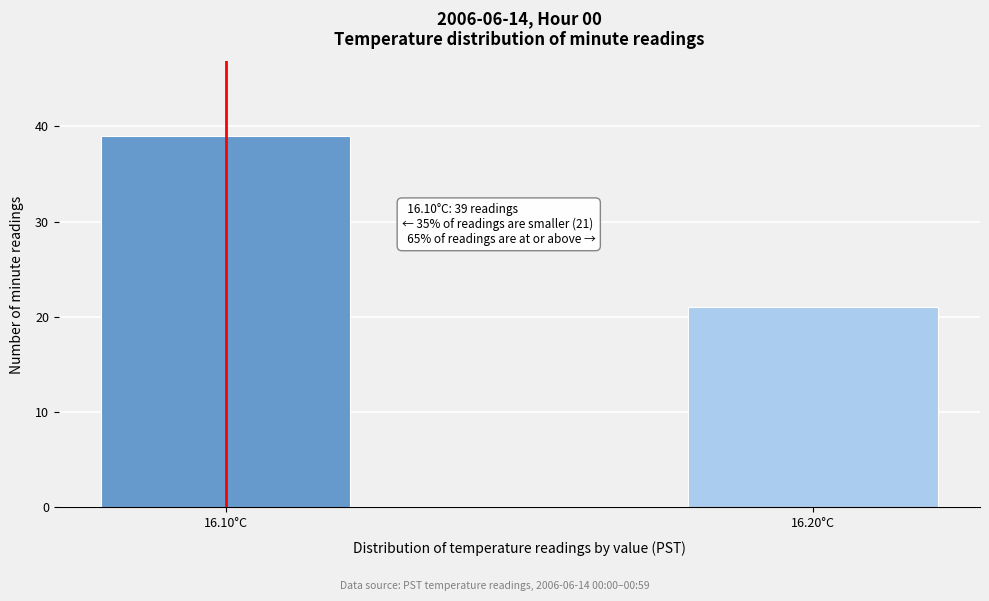

Reading left to right, list all the values displayed in this chart.

39	21